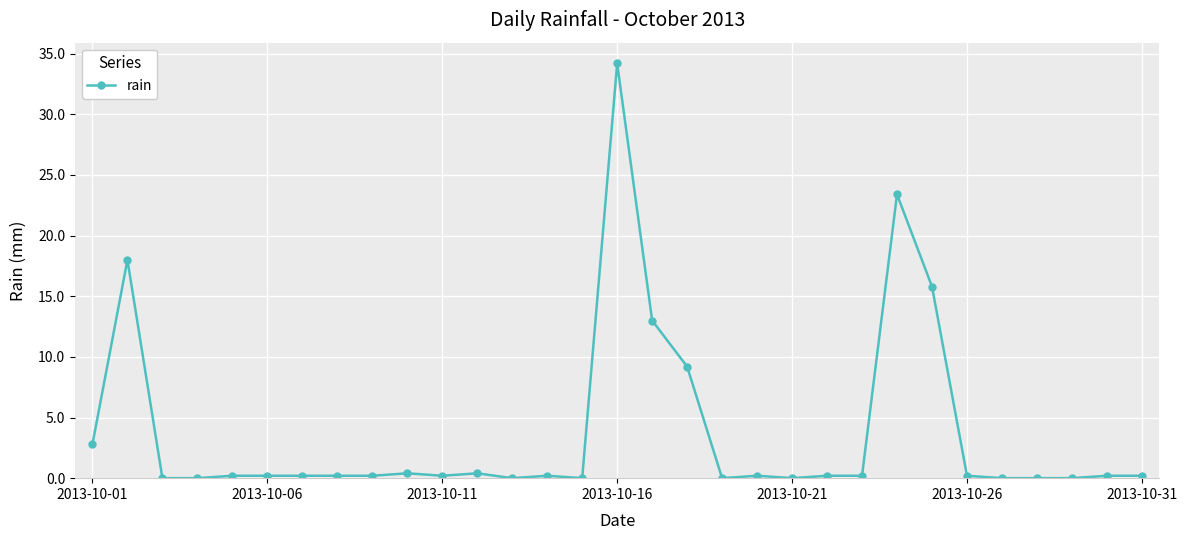

How many data points does each series have?

31